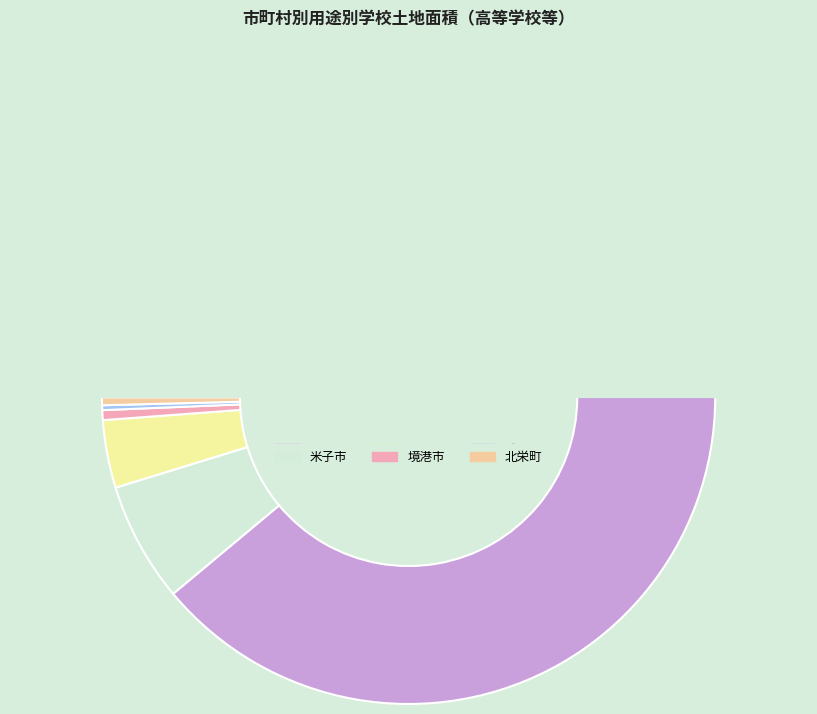

To the nearest percent, what is the difference between the 鳥取市 and 倉吉市 slice percentages?

85%